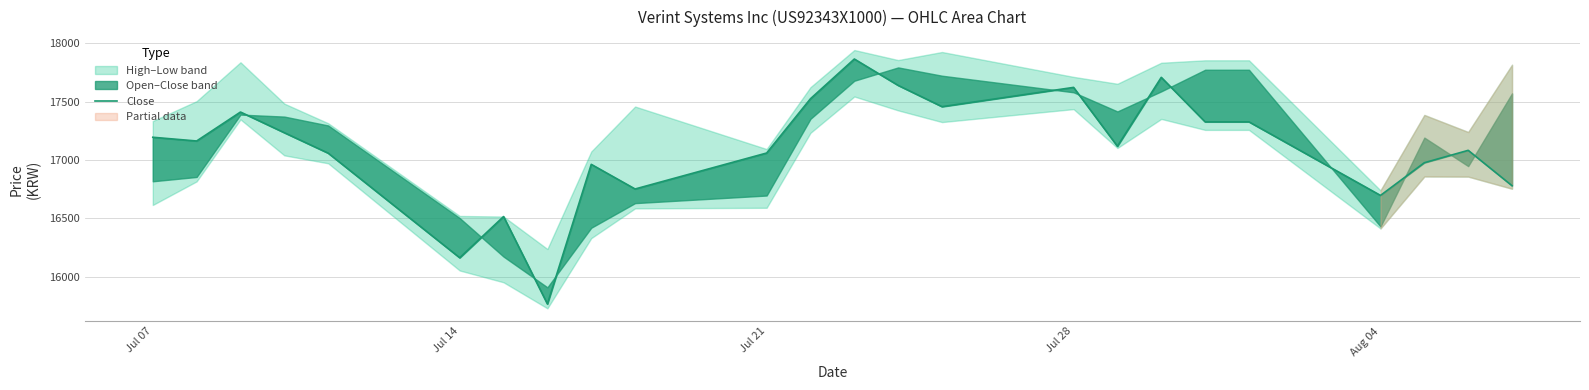

The value at 21 is 25234. True or false?

False